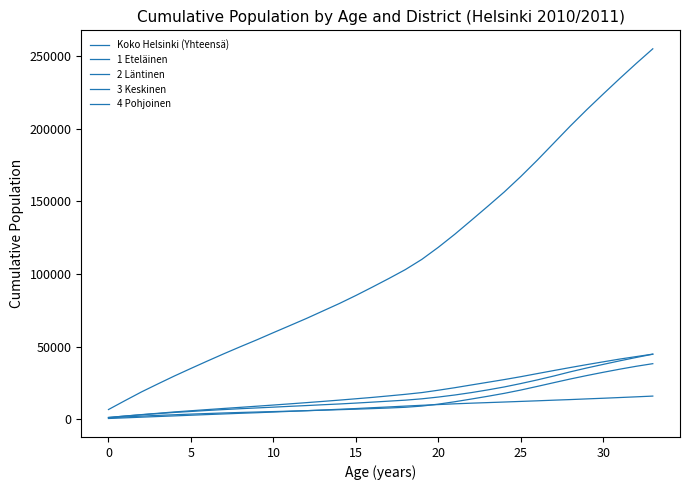

Is this an area chart (filled region under the line)?

No